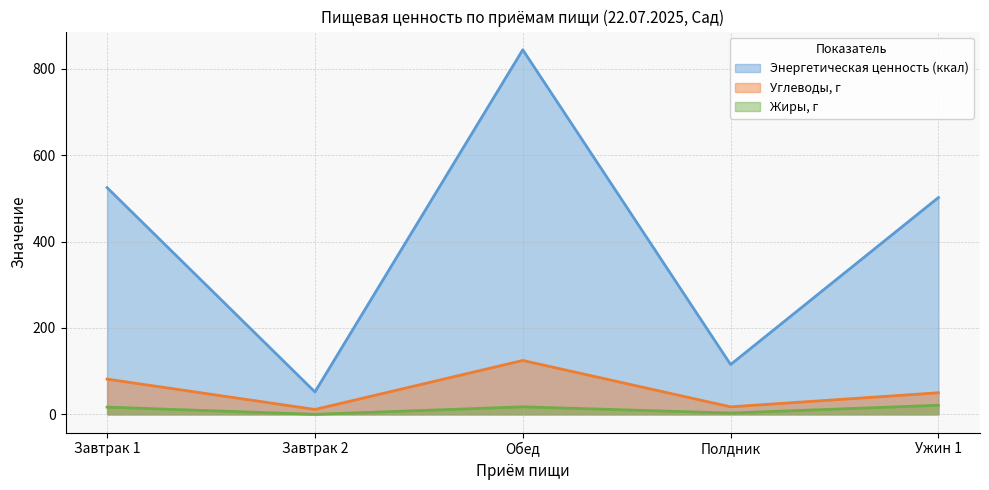

Which series has the widest spread of values?

Энергетическая ценность (ккал)